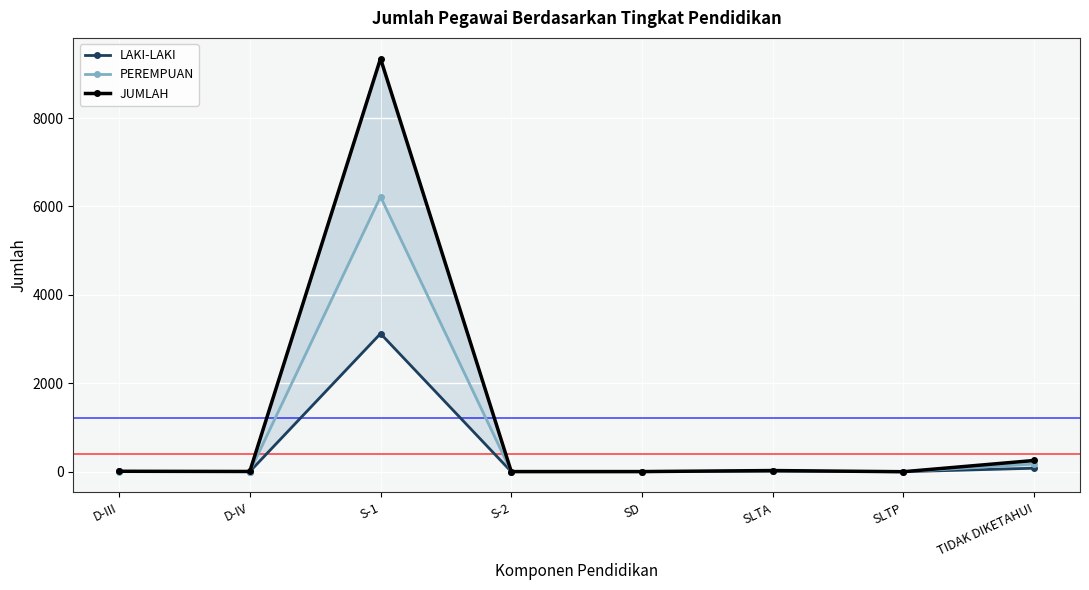

At SLTA, list the series in order from smallest to largest.

LAKI-LAKI, PEREMPUAN, JUMLAH